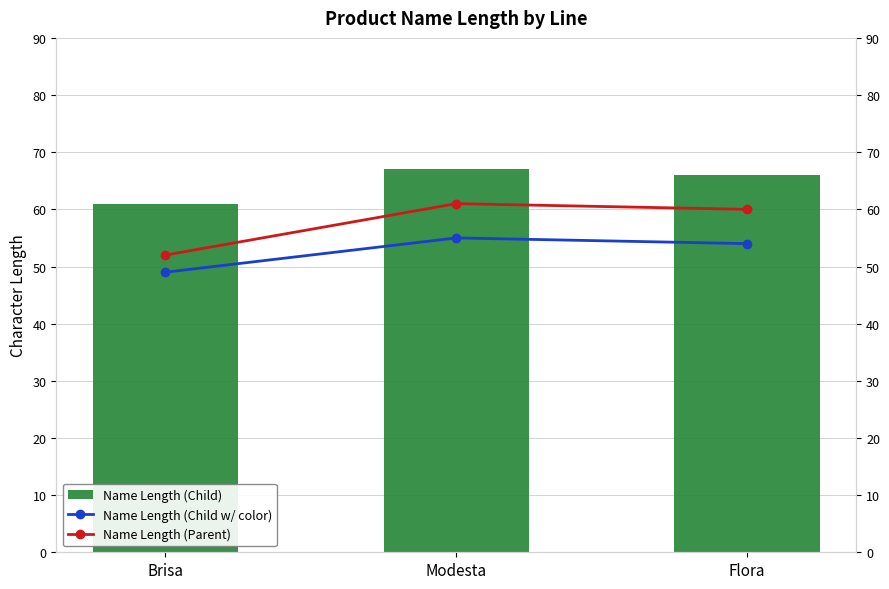

At which label does Name Length (Child w/ color) reach its peak?

Modesta